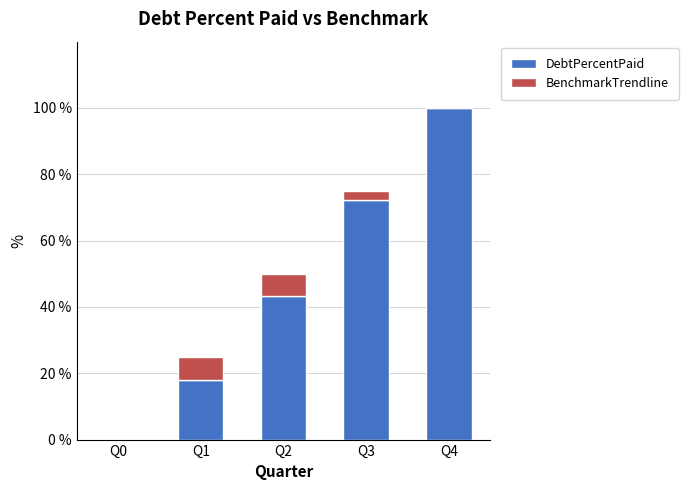

How many positive values does the DebtPercentPaid series have?

4